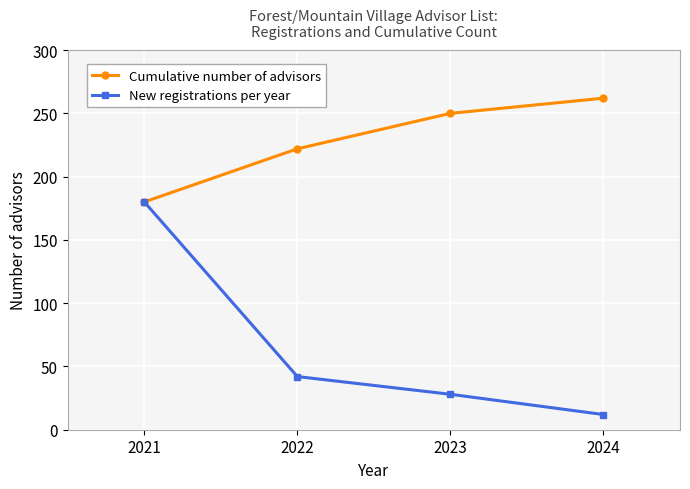

Which series has the widest spread of values?

New registrations per year